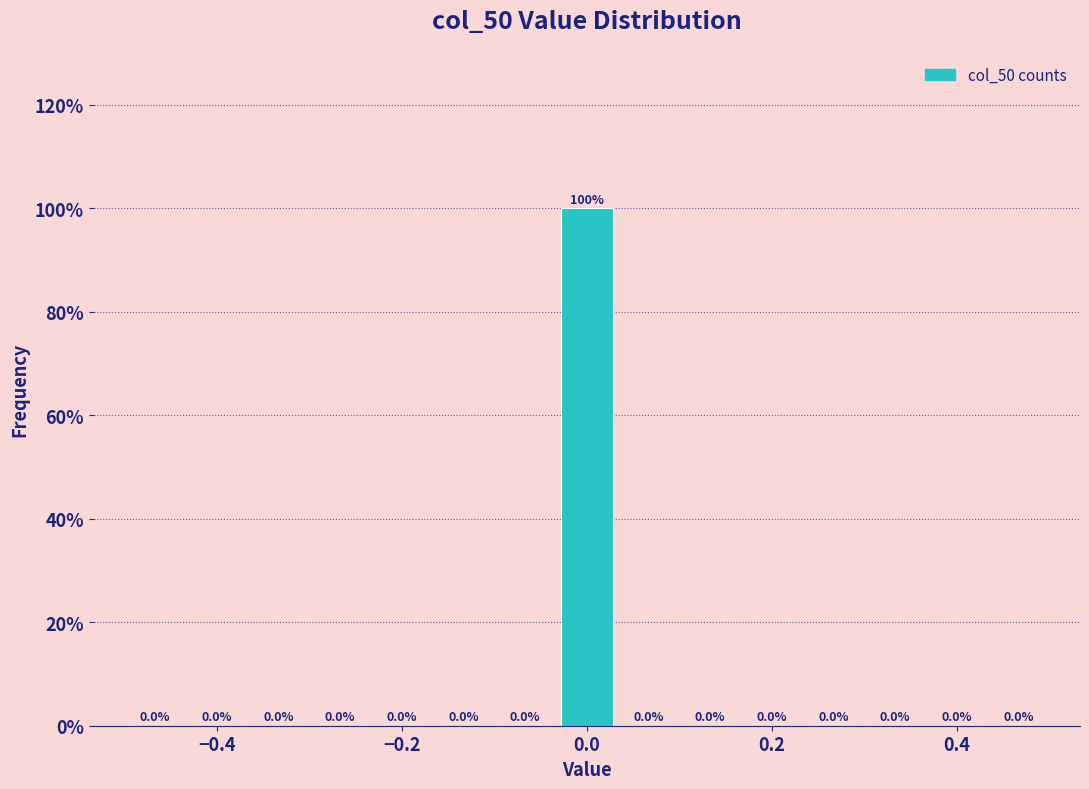

Read against the x-axis, roughly where is the centre of the tallest bar?

0.00